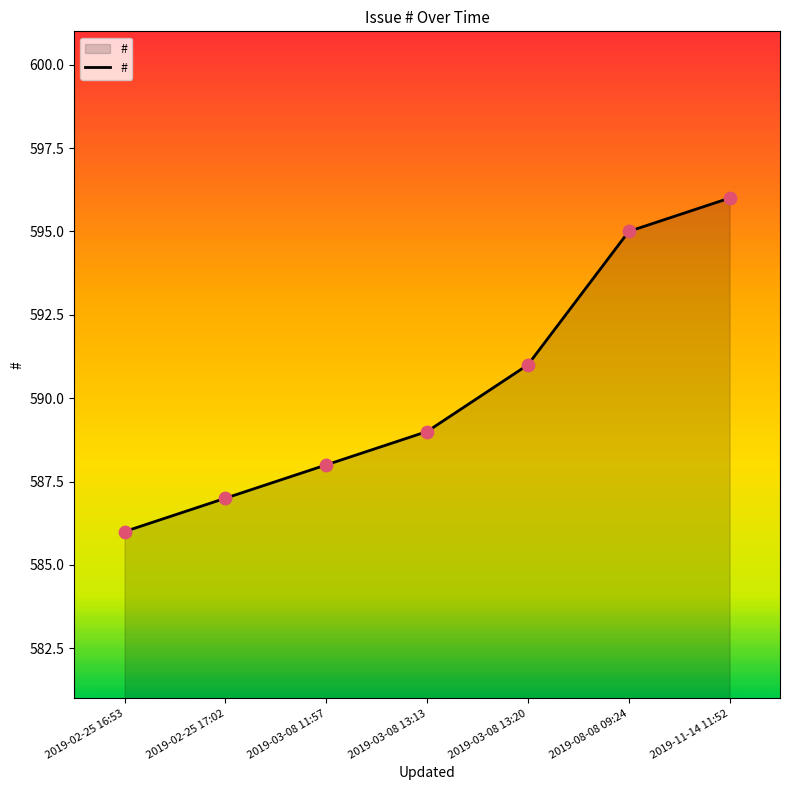

What is the ratio of the value at 2019-03-08 13:13 to the value at 2019-03-08 13:20?

1.0